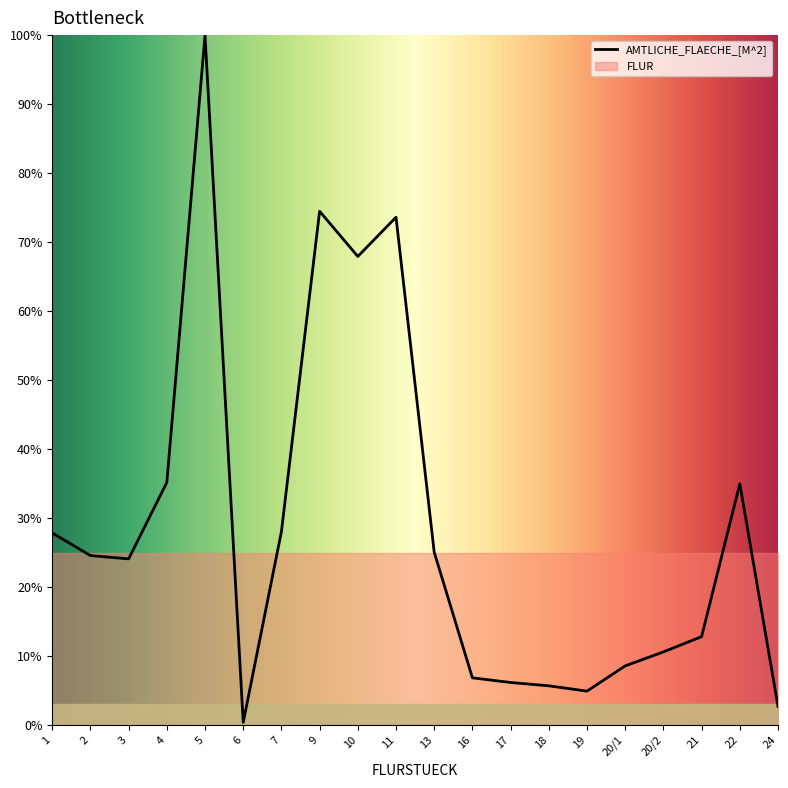

At which label does the data first exceed 24?

1